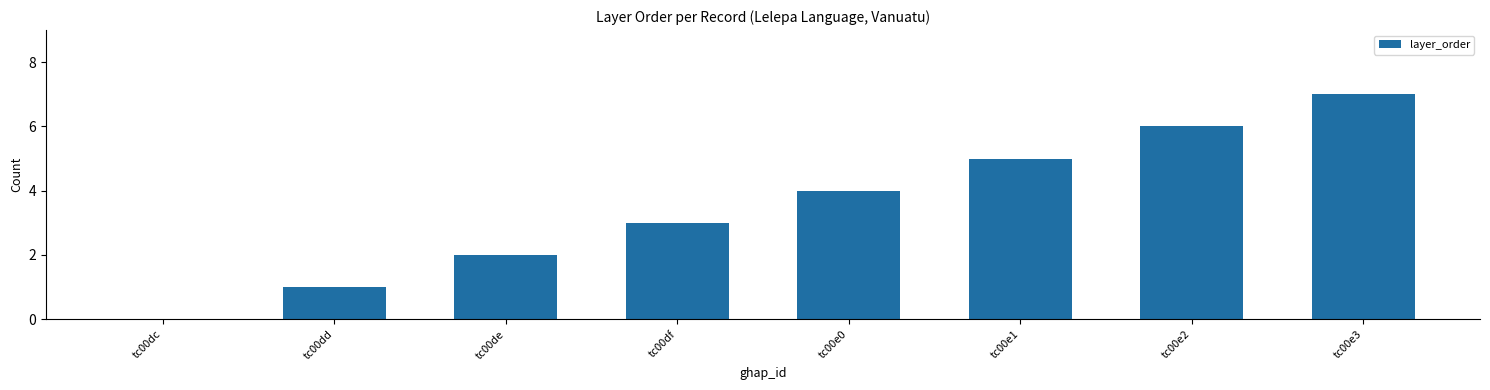

What is the change in value from tc00e0 to tc00e1?

+1